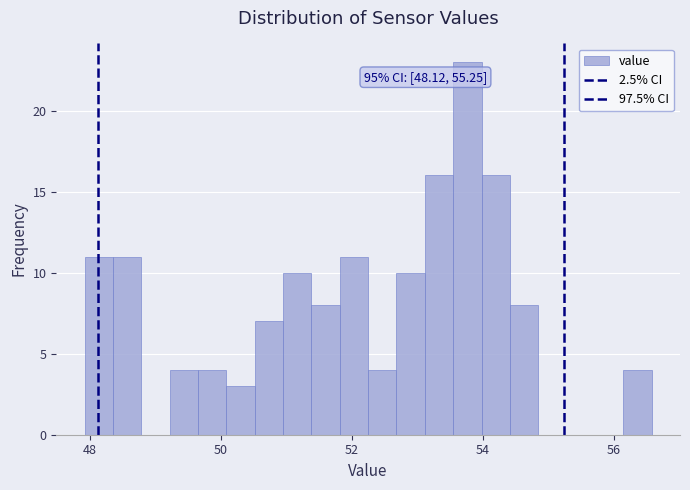

Around what value on the x-axis is the tallest bar? Give the approximate position of its centre, as read against the axis.

53.8